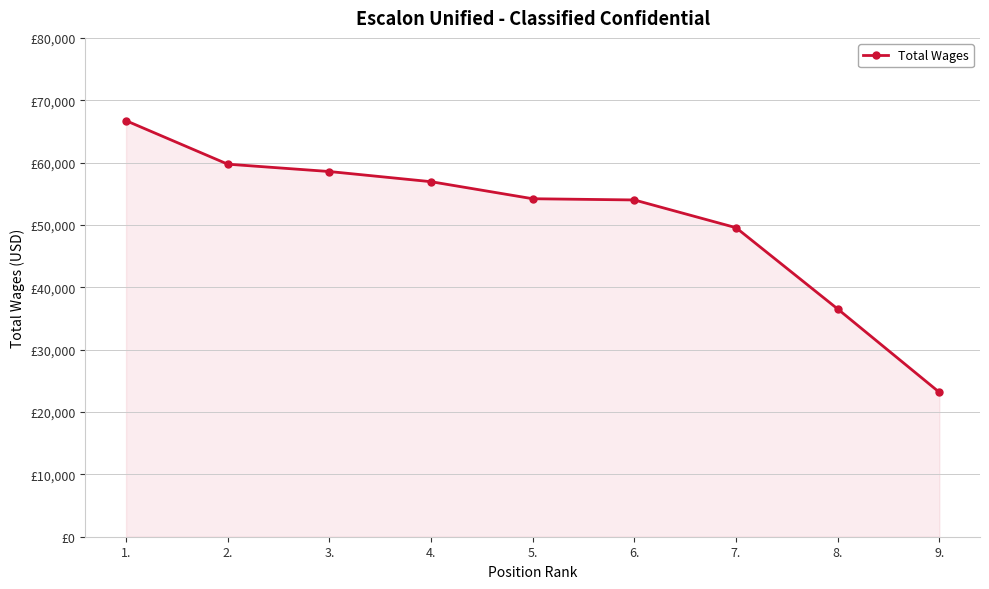

List the labels in order of value, largest first.

1., 2., 3., 4., 5., 6., 7., 8., 9.